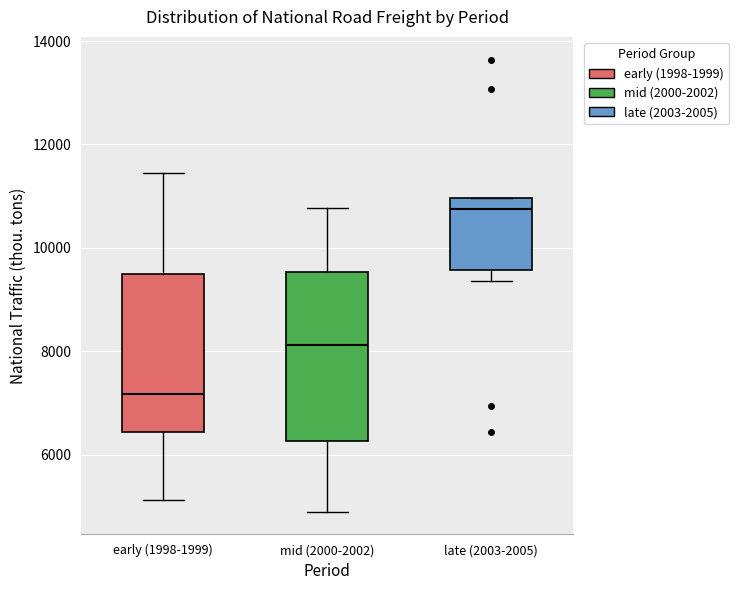

Comparing the boxes themselves (not the whiskers), which one is the tallest?

mid (2000-2002)